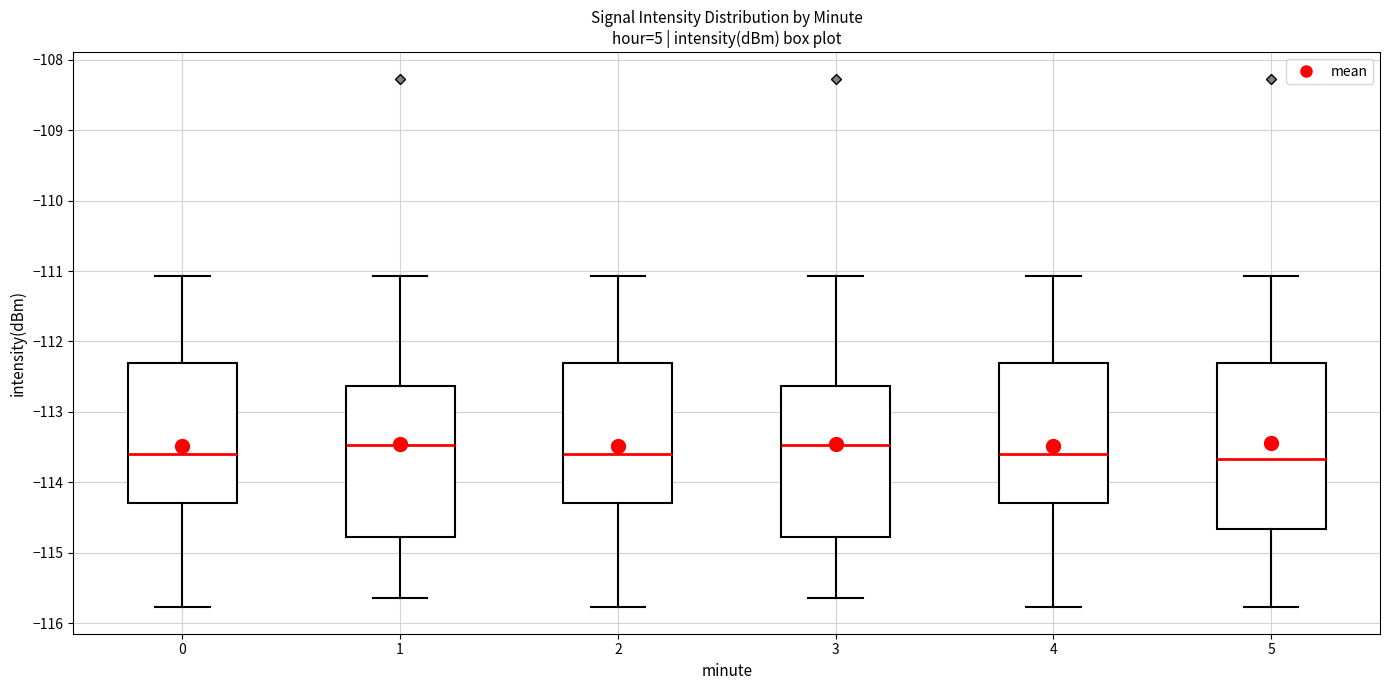

Reading left to right, read every box against the y-axis: the position of its median line, the range the box covers, and the ends of its whiskers. The values are not printed on the chart, so give them approximately, as read against the axis.

0: median -113.6, box -114.3 to -112.3, whiskers -115.8 to -111.1
1: median -113.5, box -114.8 to -112.6, whiskers -115.6 to -111.1
2: median -113.6, box -114.3 to -112.3, whiskers -115.8 to -111.1
3: median -113.5, box -114.8 to -112.6, whiskers -115.6 to -111.1
4: median -113.6, box -114.3 to -112.3, whiskers -115.8 to -111.1
5: median -113.7, box -114.7 to -112.3, whiskers -115.8 to -111.1